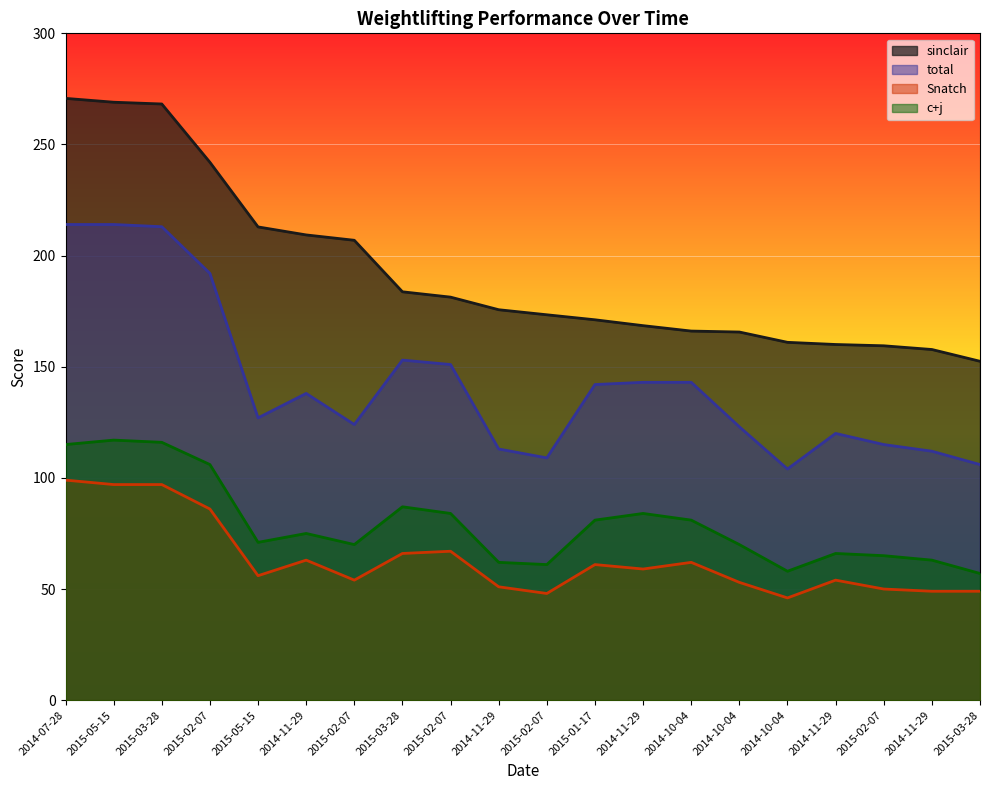

What is the greatest value displayed?

270.7